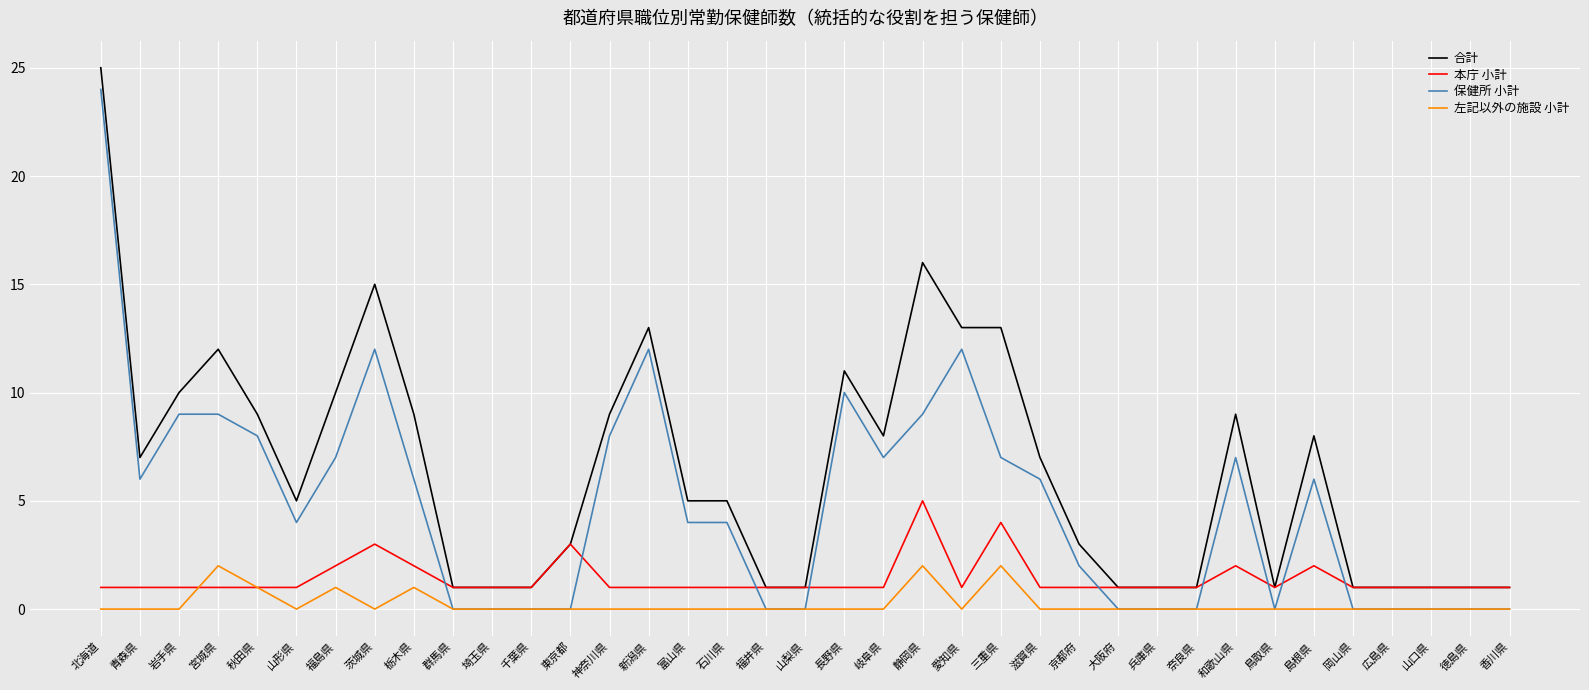

The value of 合計 at 静岡県 is 16. True or false?

True